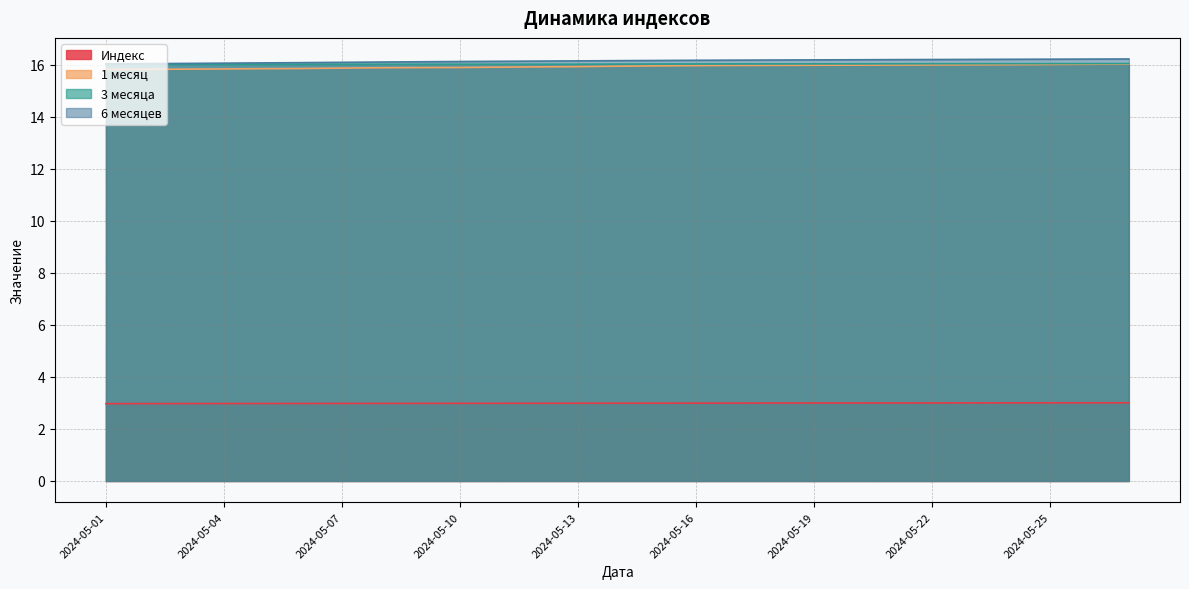

At which category is the sum across all series the highest?

2024-05-27